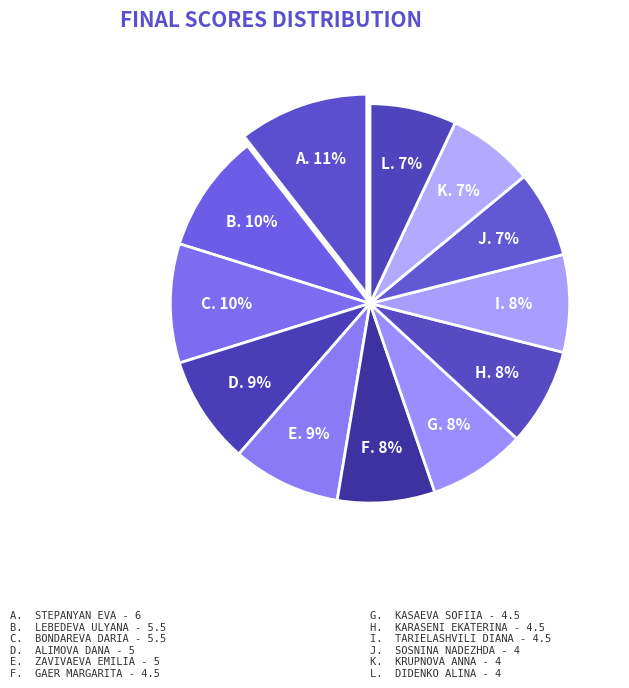

How many segments does this pie chart have?

12